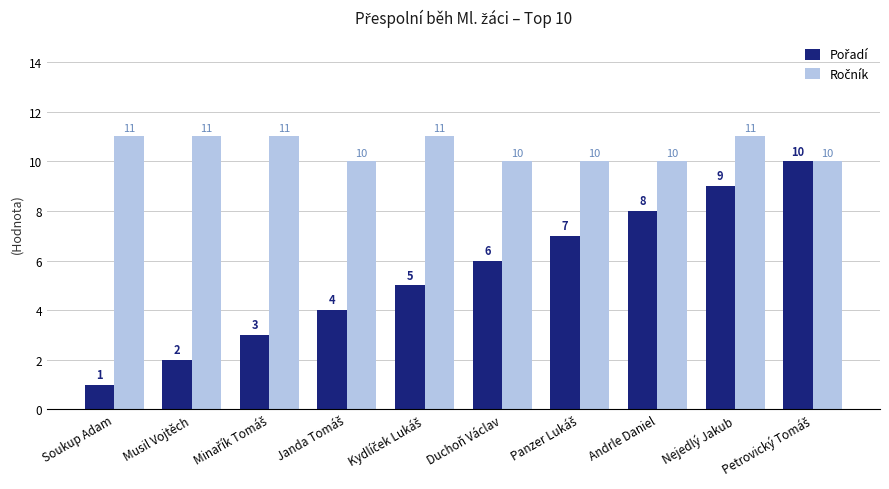

What is the greatest value displayed?

11